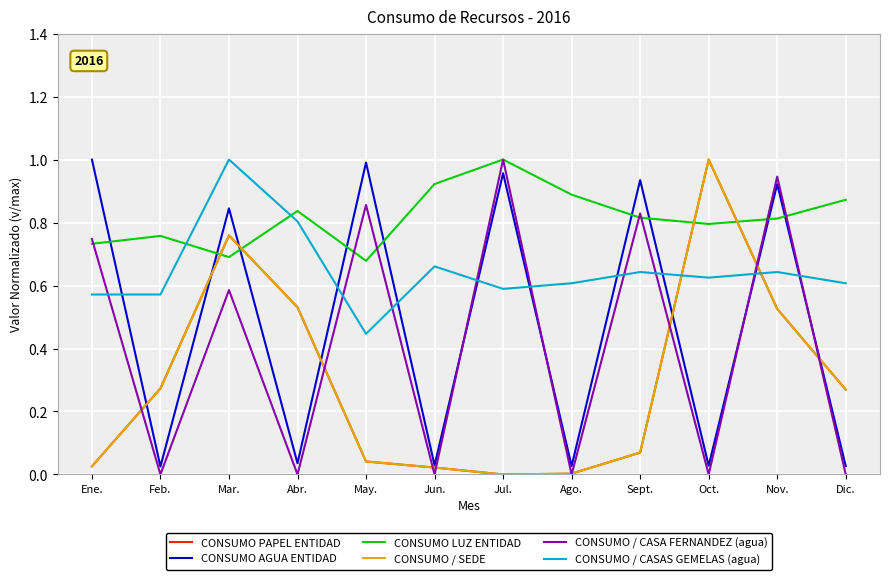

Reading right to left, transcribe all the data shown in this chart.

CONSUMO PAPEL ENTIDAD: 0.3	0.5	1.0	0.1	0.0	0.0	0.0	0.0	0.5	0.8	0.3	0.0
CONSUMO AGUA ENTIDAD: 0.0	0.9	0.0	0.9	0.0	1.0	0.0	1.0	0.0	0.8	0.0	1.0
CONSUMO LUZ ENTIDAD: 0.9	0.8	0.8	0.8	0.9	1.0	0.9	0.7	0.8	0.7	0.8	0.7
CONSUMO / SEDE: 0.3	0.5	1.0	0.1	0.0	0.0	0.0	0.0	0.5	0.8	0.3	0.0
CONSUMO / CASA FERNANDEZ (agua): 0.0	0.9	0.0	0.8	0.0	1.0	0.0	0.9	0.0	0.6	0.0	0.7
CONSUMO / CASAS GEMELAS (agua): 0.6	0.6	0.6	0.6	0.6	0.6	0.7	0.4	0.8	1.0	0.6	0.6